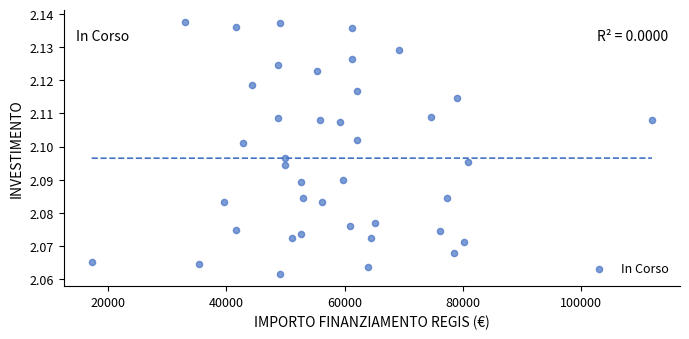

What is the range of X values (max minus min)?

94665.7